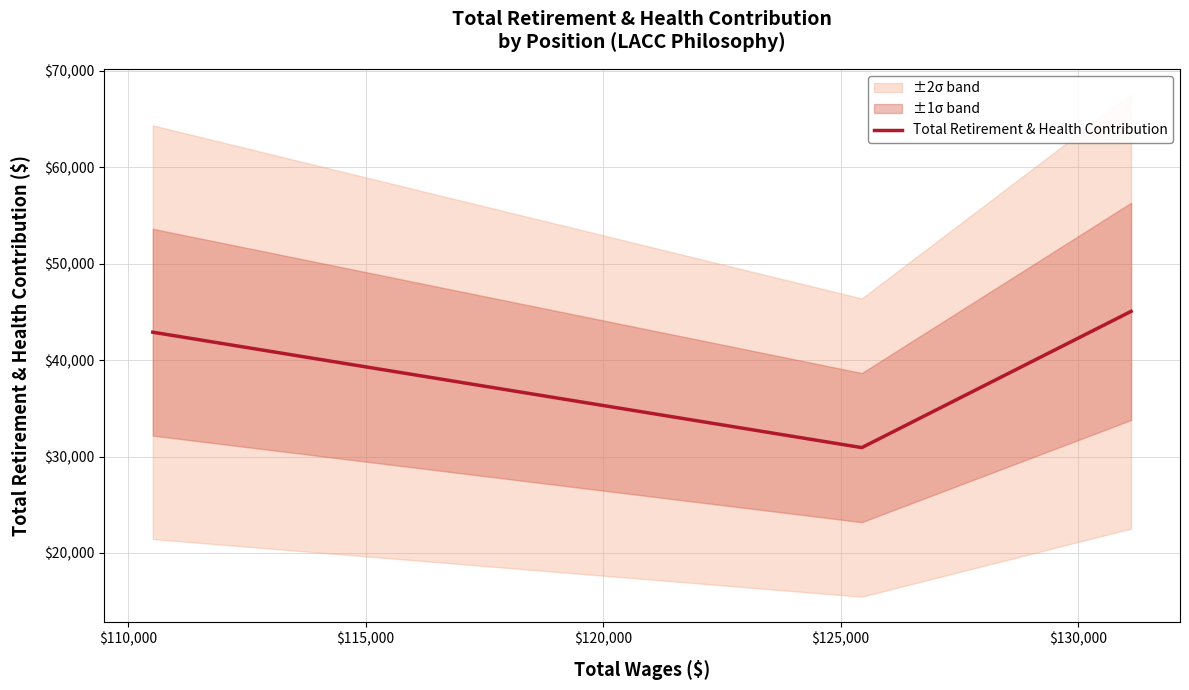

What is the highest value of the Total Retirement & Health Contribution series?

45065